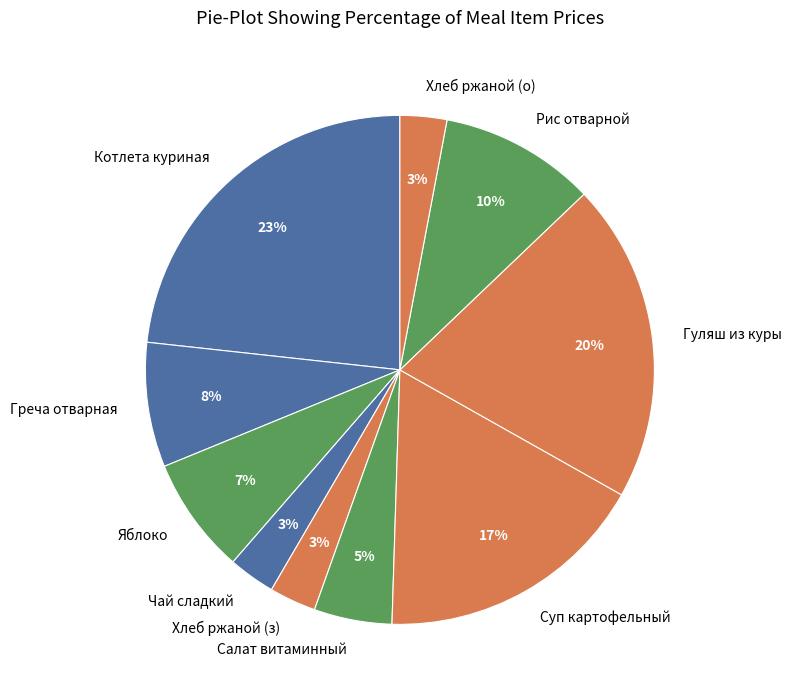

Which slice is the largest?

Котлета куриная